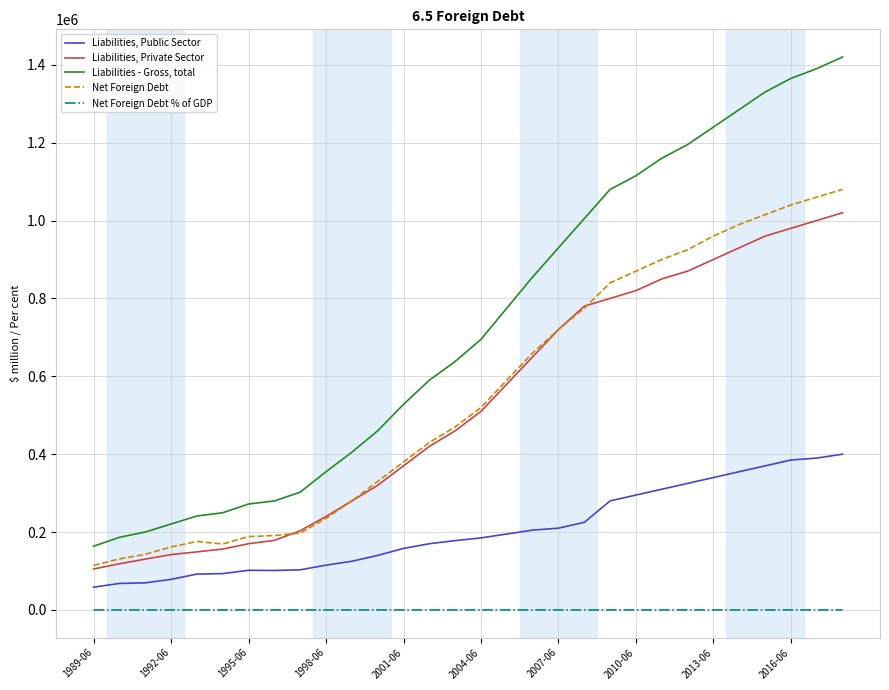

What is the minimum value for Liabilities, Private Sector?

105182.0